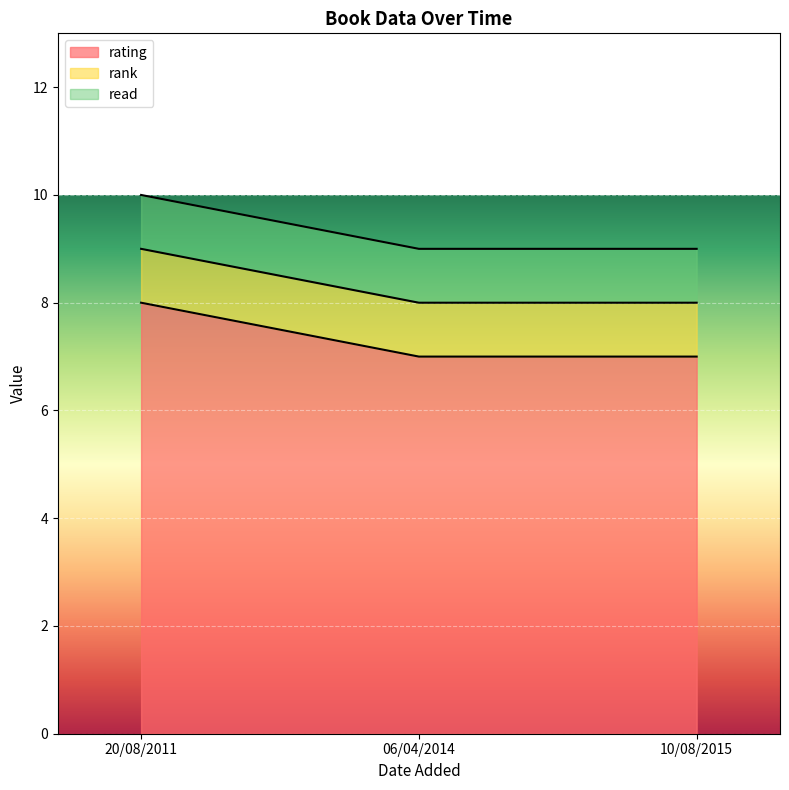

What is the sum of the rank values at 06/04/2014 and 10/08/2015?

2